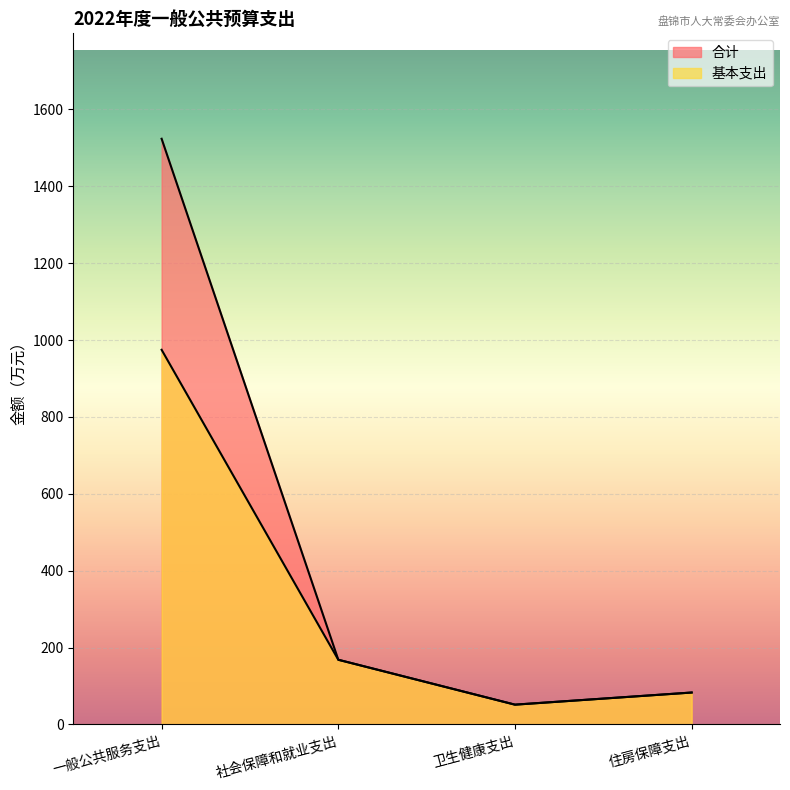

Which has a higher value, 住房保障支出 or 社会保障和就业支出?

社会保障和就业支出